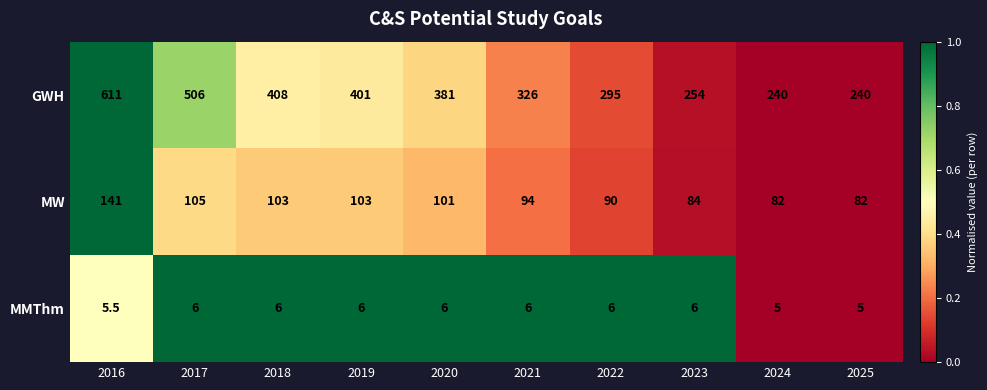

Which series has the widest spread of values?

GWH